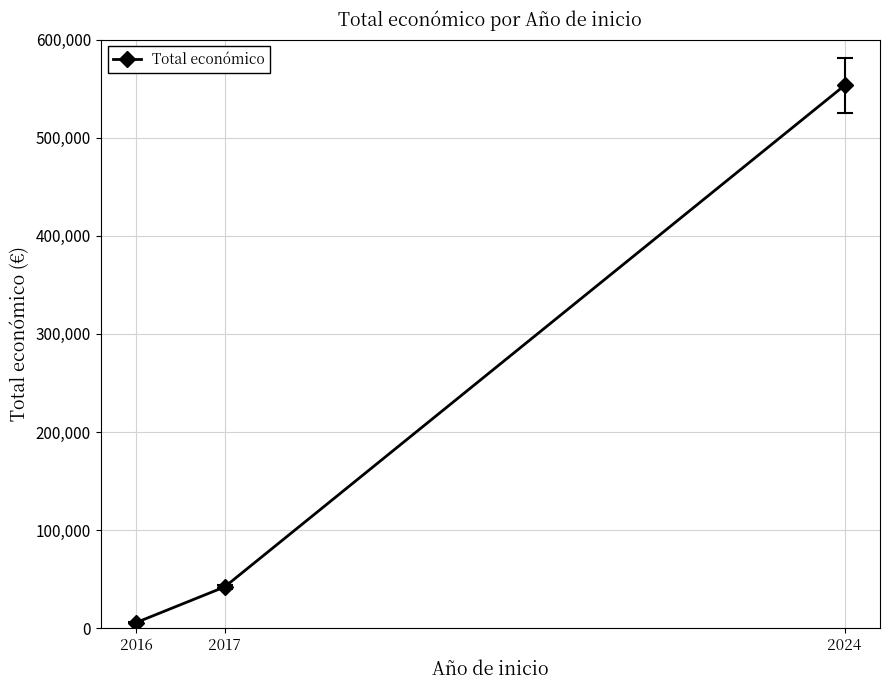

Rank the categories by value from lowest to highest.

2016, 2017, 2024